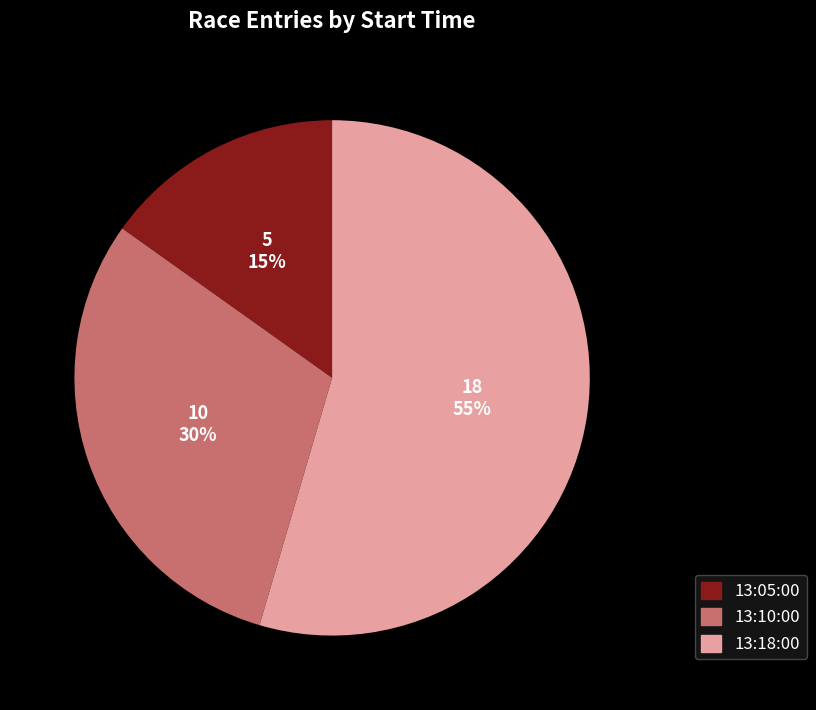

To the nearest percent, what percentage of the pie is 13:05:00?

15%